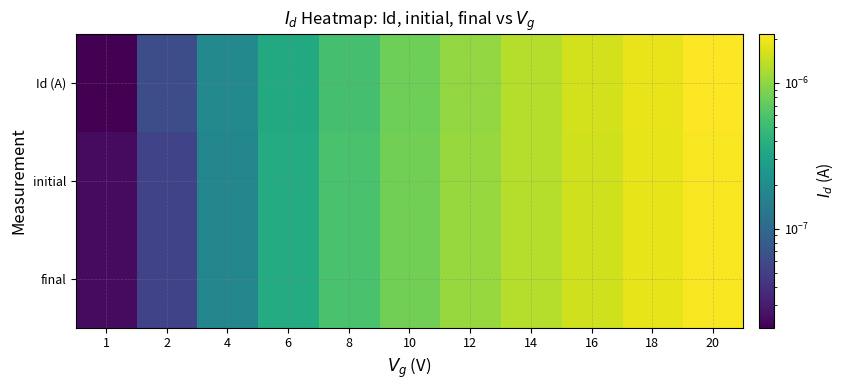

Rank the series at 18 from lowest to highest value.

initial, final, Id (A)